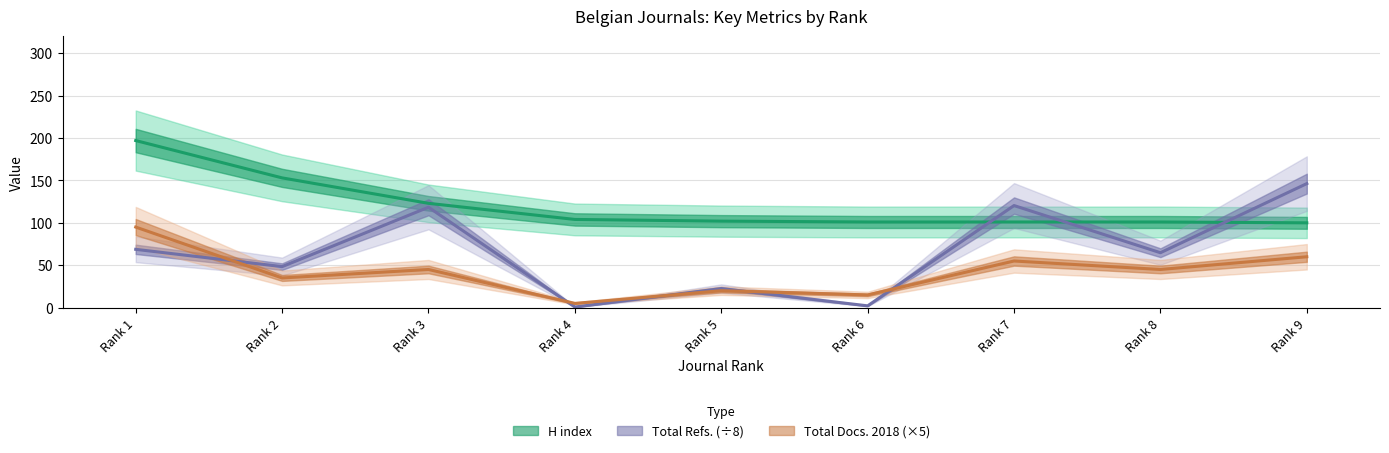

True or false: Total Refs. and H index intersect in this chart.

True